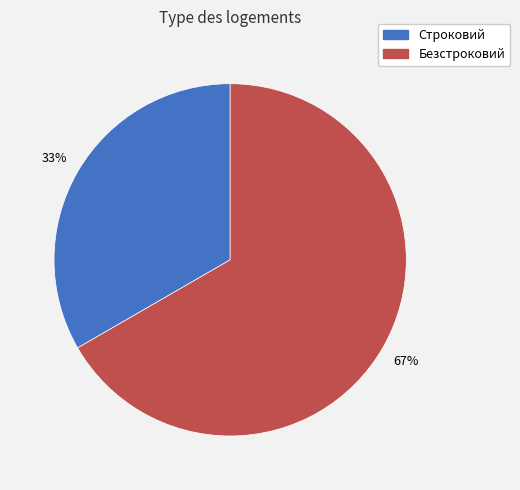

What is the ratio of the value at Строковий to the value at Безстроковий?

0.5